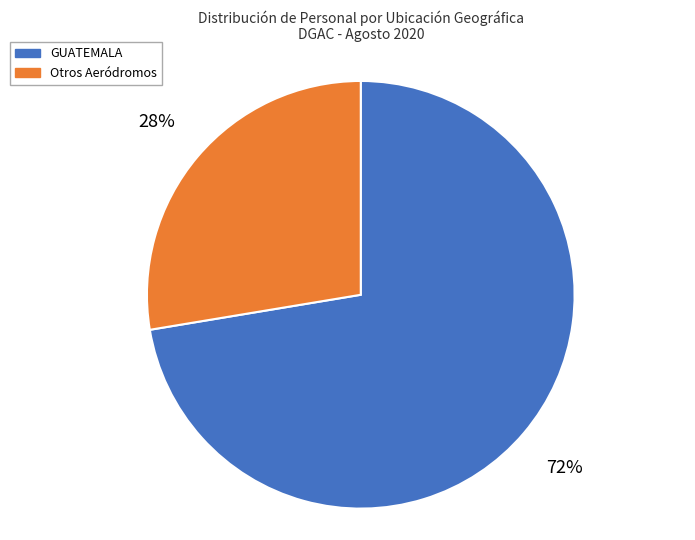

To the nearest percent, what percentage of the pie is Otros Aeródromos?

28%